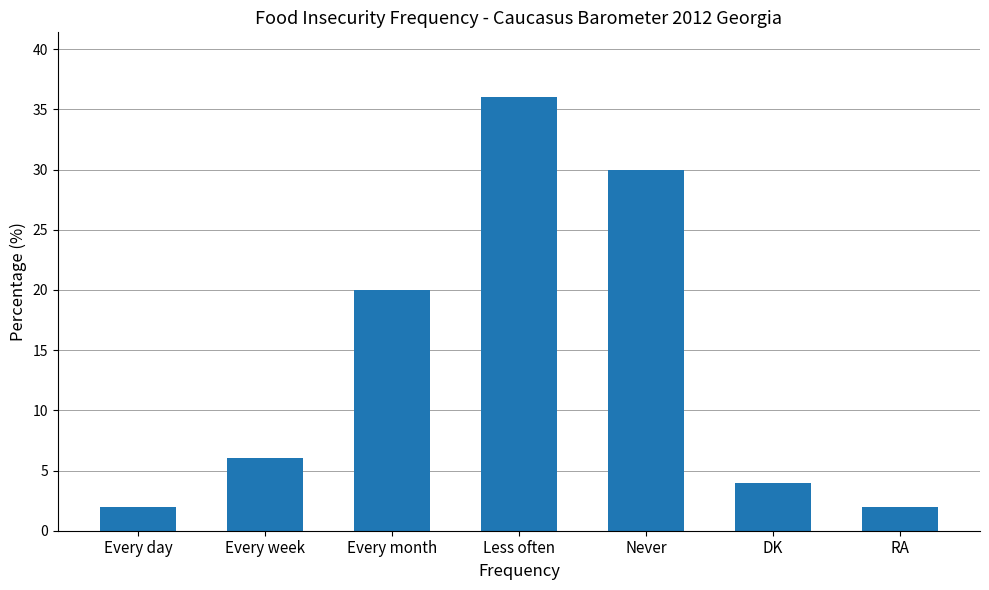

What is the sum of all values?

100